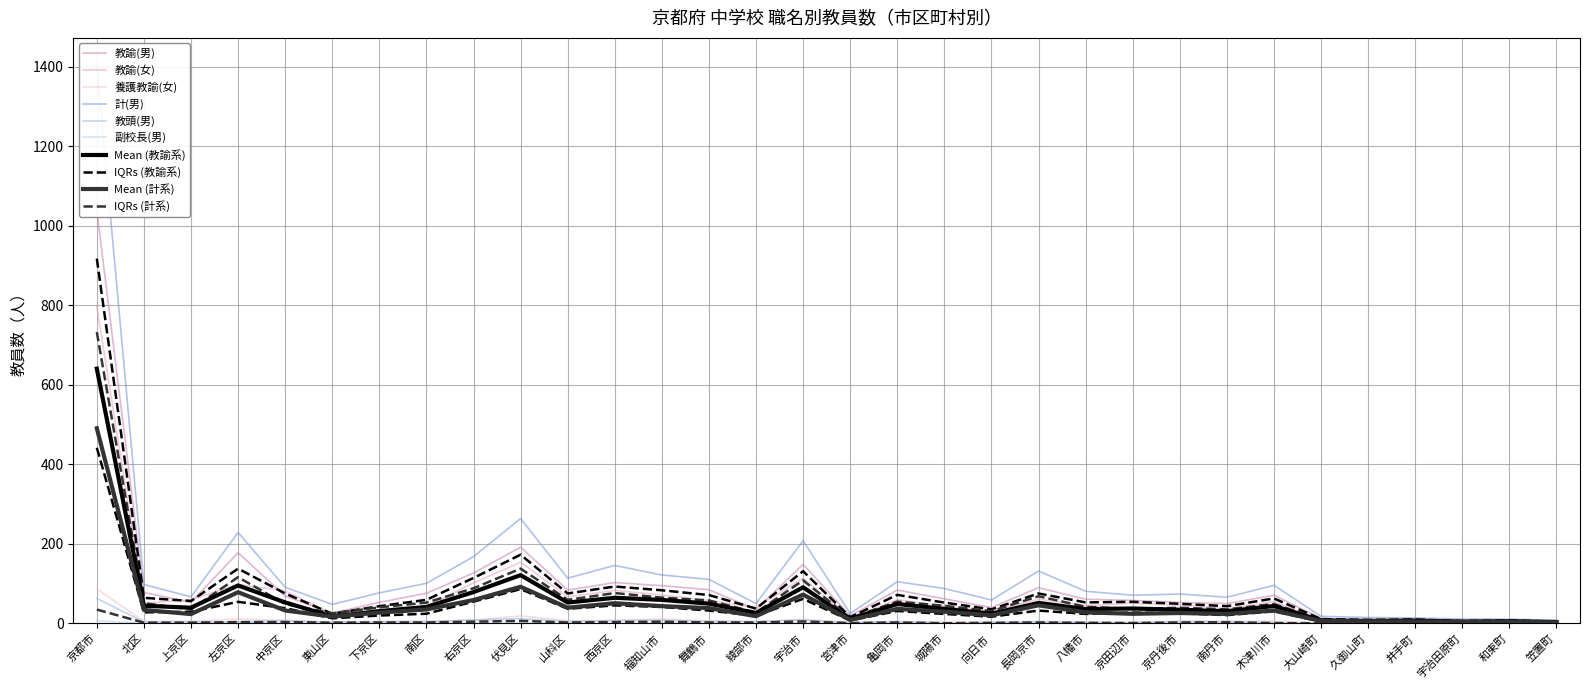

What position from the left is 井手町?

29